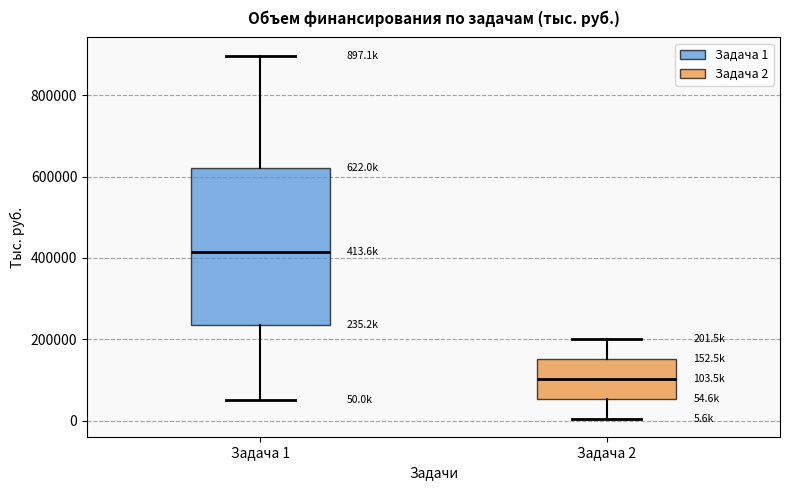

Which box is the tallest, from its lower edge to its upper edge?

Задача 1